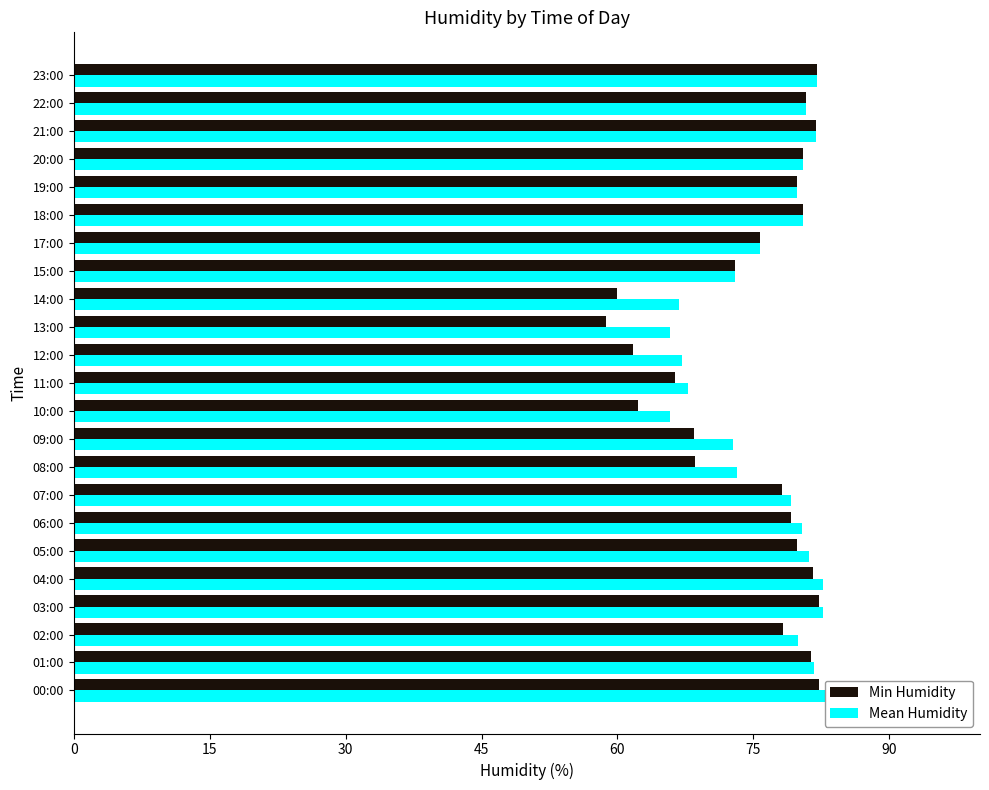

Rank the series by their average value, from highest to lowest.

Mean Humidity, Min Humidity